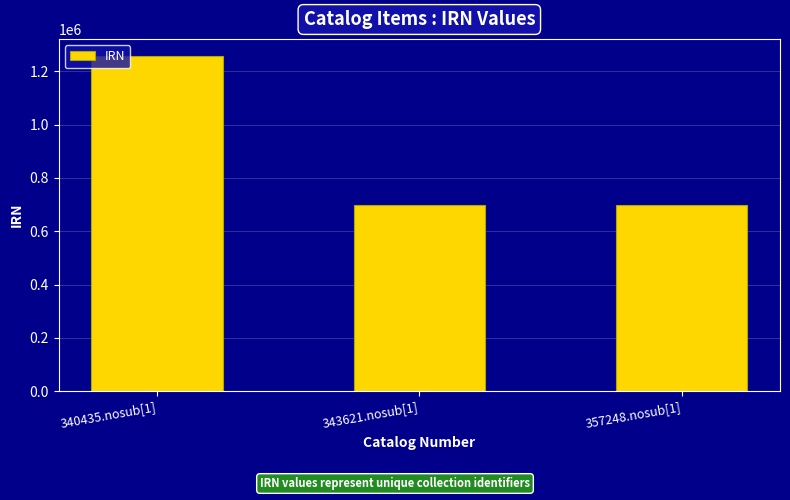

Is it true that the value at 343621.nosub[1] is 402433?

False